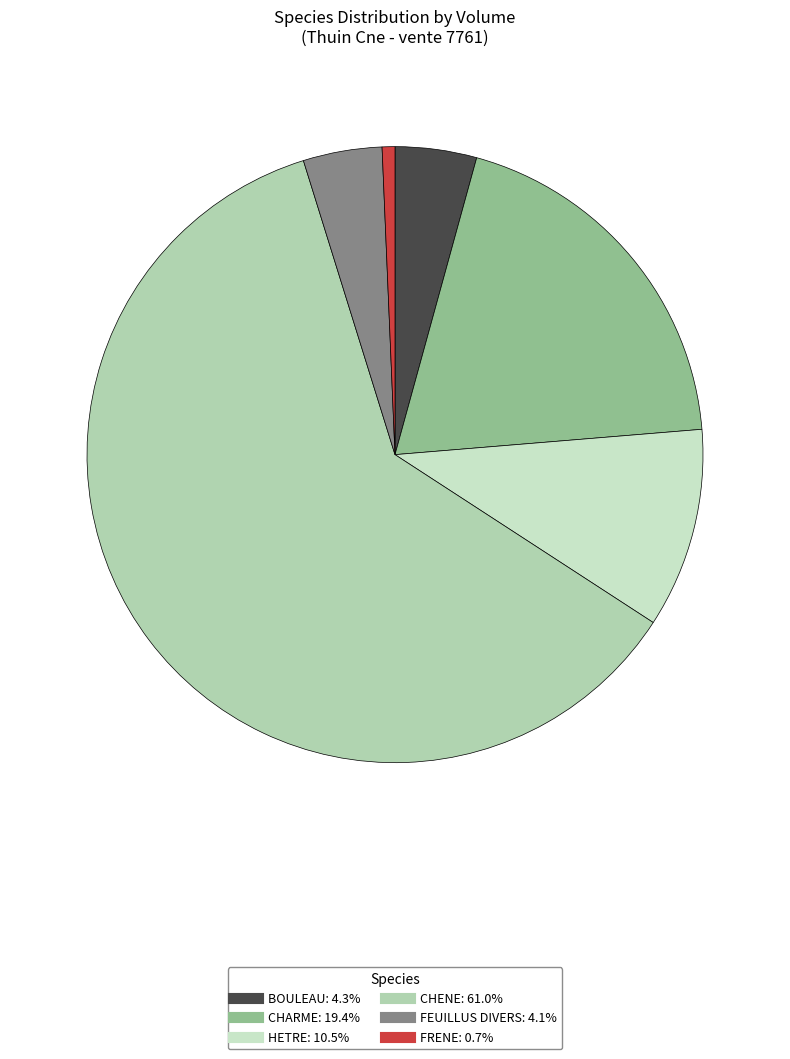

True or false: FRENE accounts for 11% of the total.

False